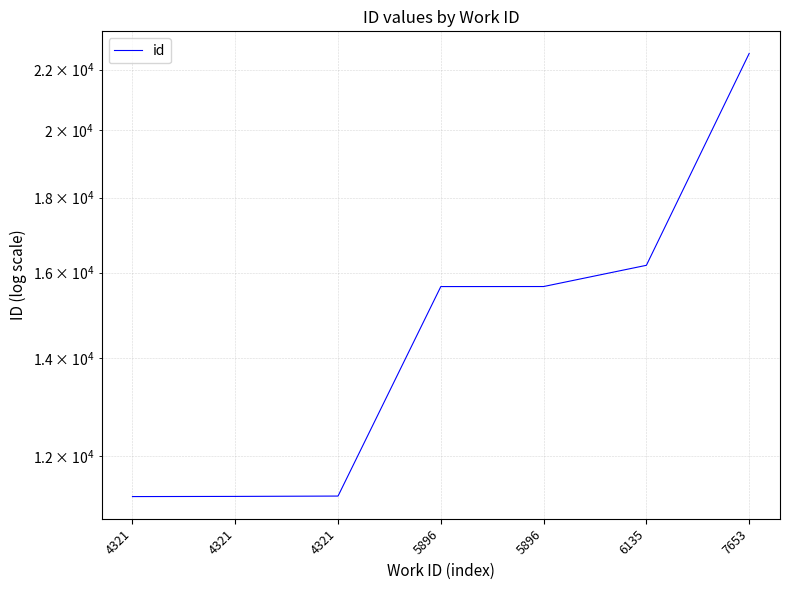

At which label is the value closest to 16913?

6135